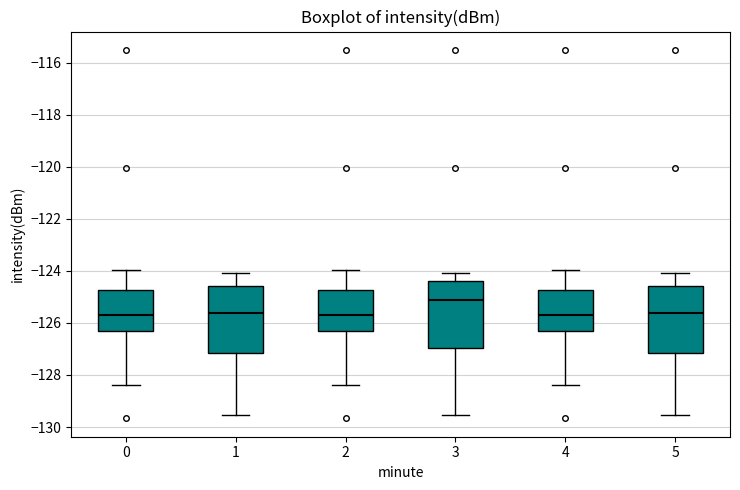

Which box's median line is the highest?

3